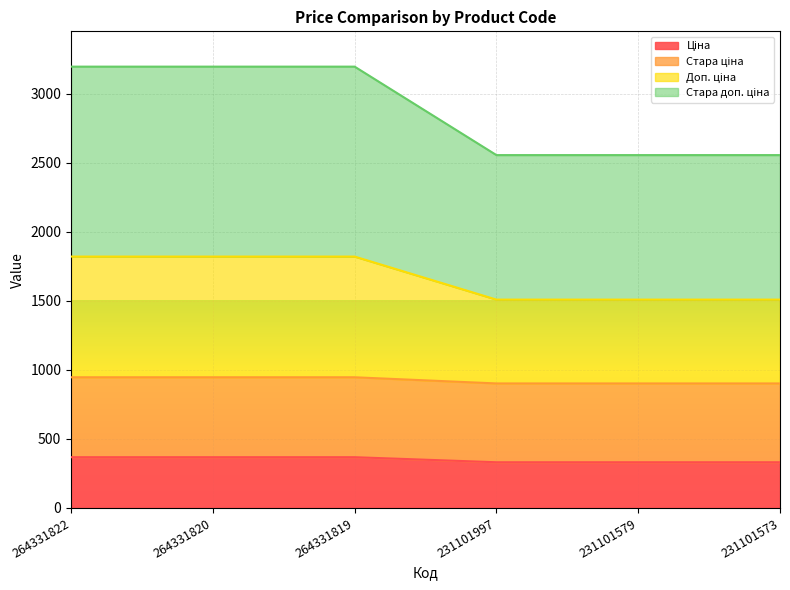

What is the total value across all series at 231101997?

2555.1